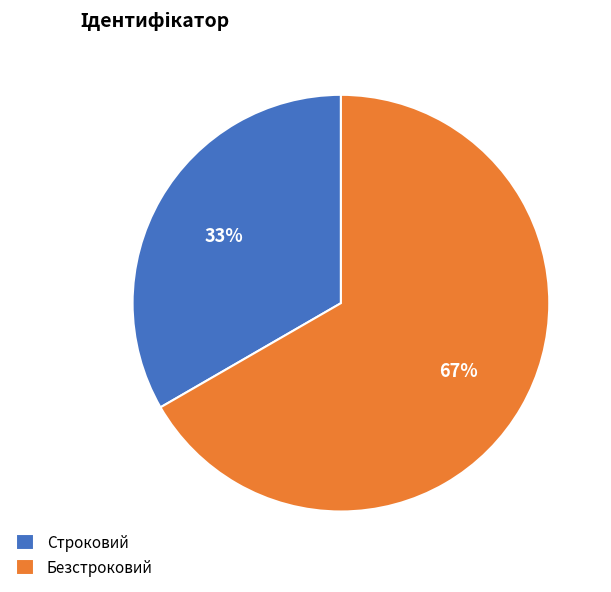

Rank the categories by value from highest to lowest.

Безстроковий, Строковий